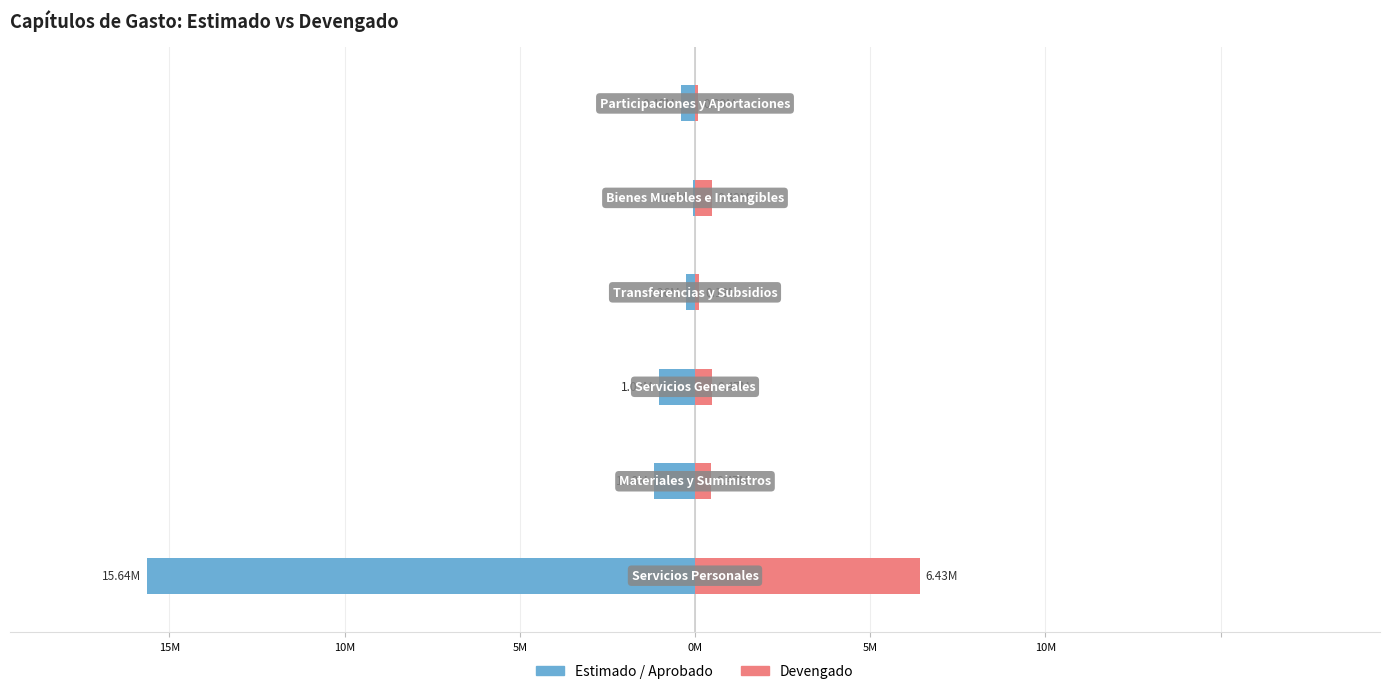

Reading right to left, extract all data points from this chart.

Estimado / Aprobado: 5M=-401273.4	0M=-51933.4	5M=-261600.0	10M=-1026240.8	15M=-1177887.7	20M=-15637813.2
Devengado: 5M=85606.0	0M=486429.7	5M=126914.7	10M=471969.5	15M=466299.5	20M=6429195.3